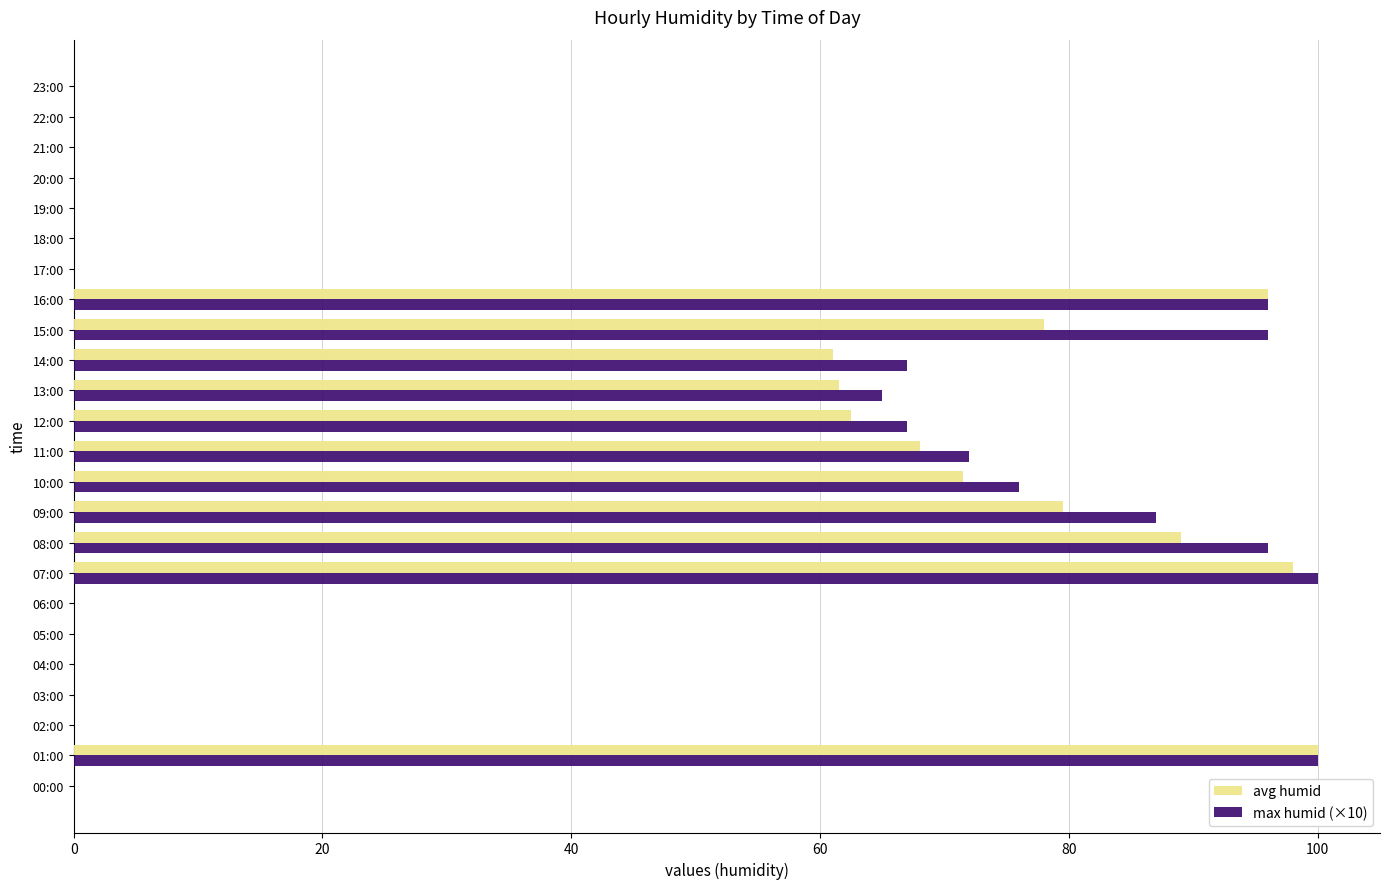

What is the sum of all max humid (×10) values?

922.0